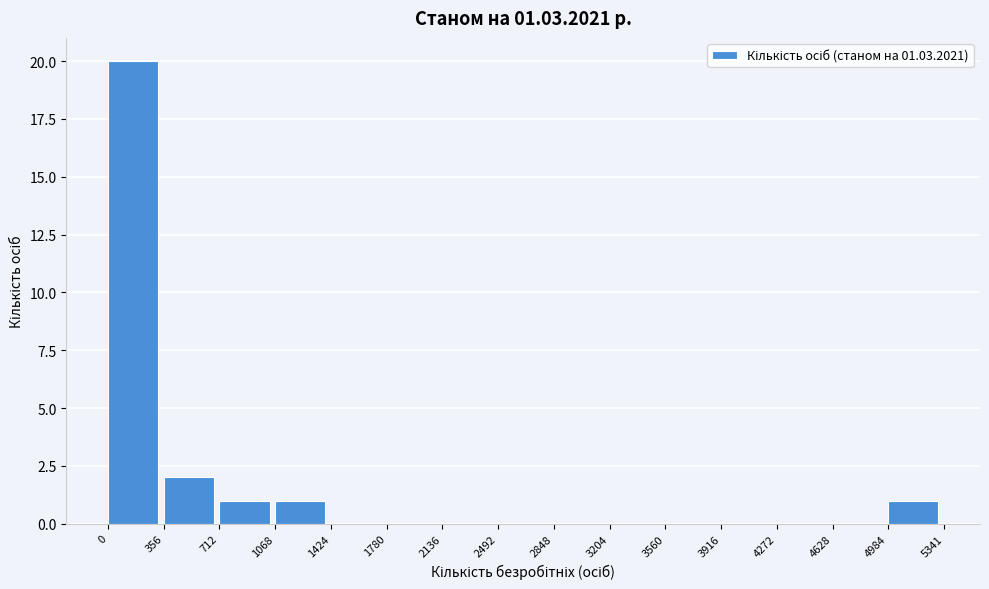

Which range on the x-axis has the tallest bar?

0 to 356